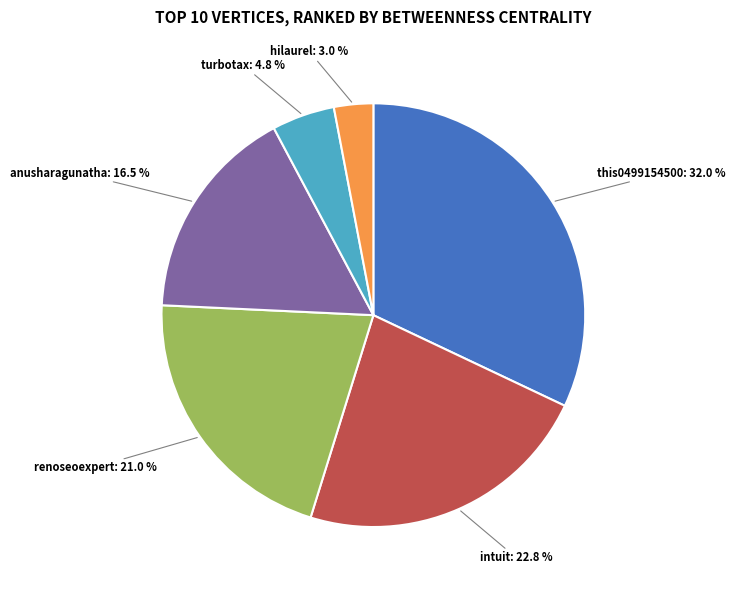

Is there any slice that represents more than half of the pie?

No